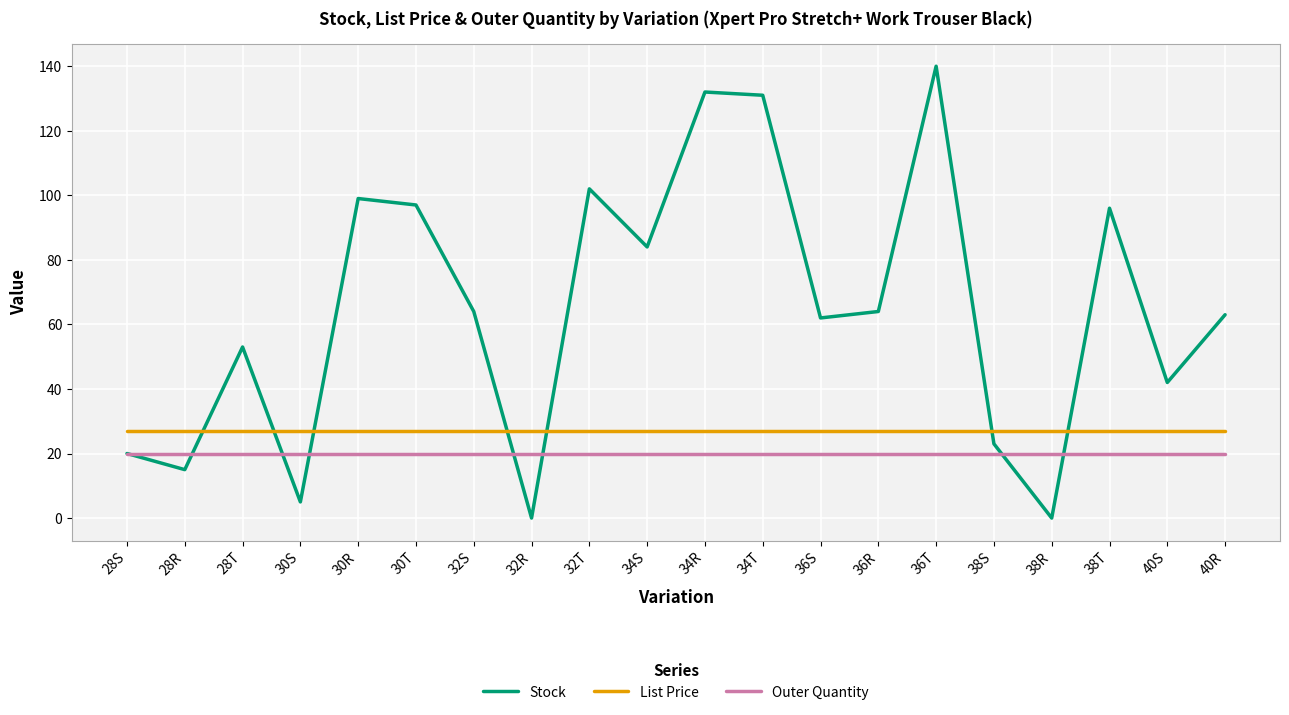

True or false: Outer Quantity and Stock intersect in this chart.

True